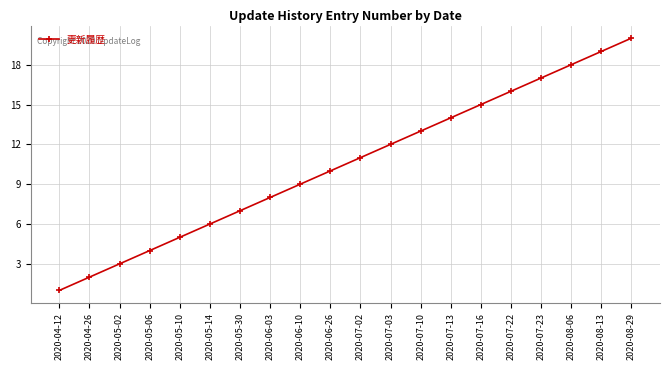

Is it true that the value at 2020-05-06 is 4?

True